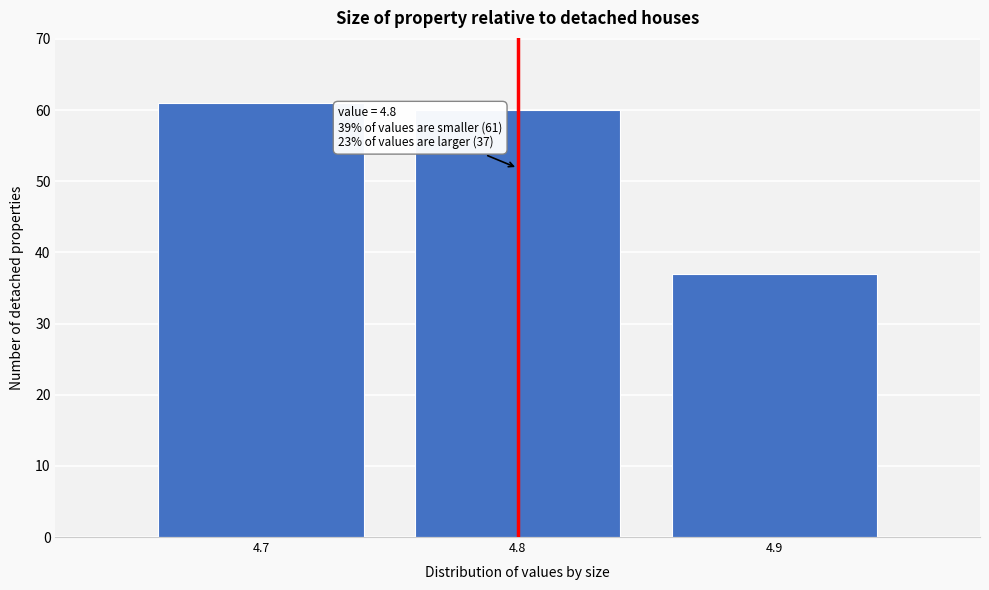

Reading left to right, transcribe all the data shown in this chart.

61	60	37